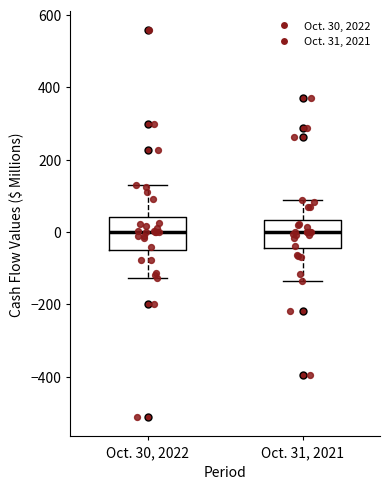

Where is the upper edge of the box for Oct. 31, 2021 on the y-axis? The values are not printed on the chart, so give them approximately, as read against the axis.

40